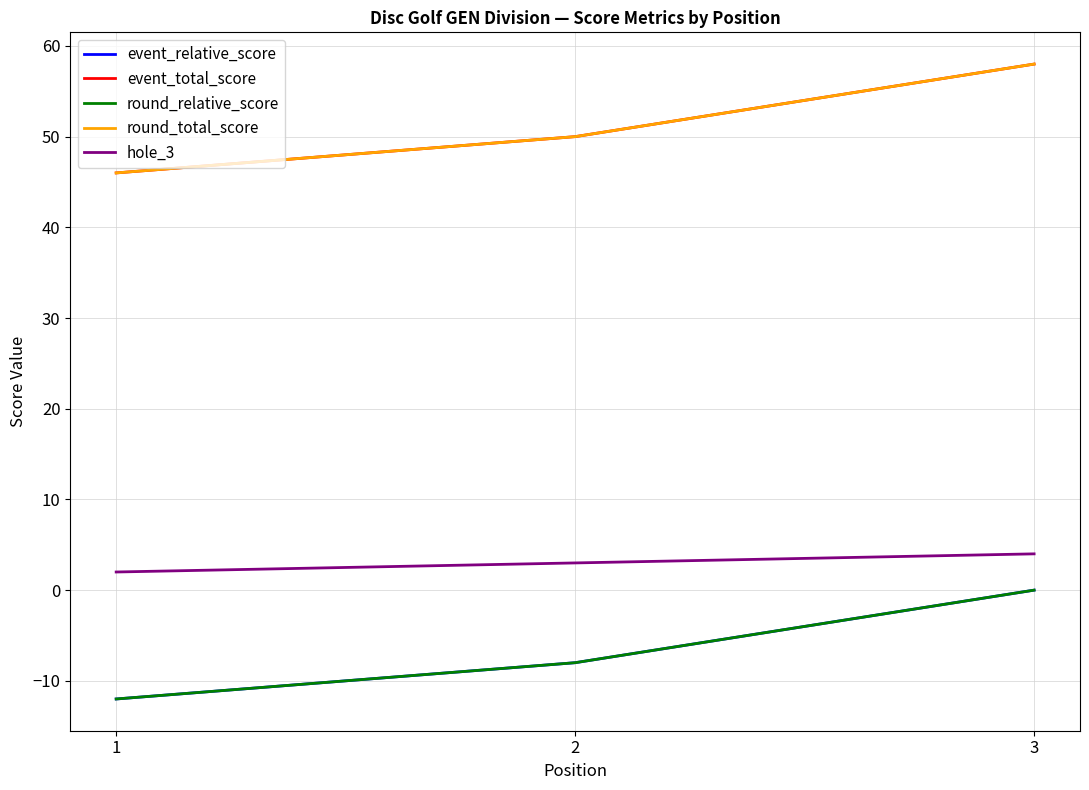

Is it true that round_total_score equals 64 at 1?

False